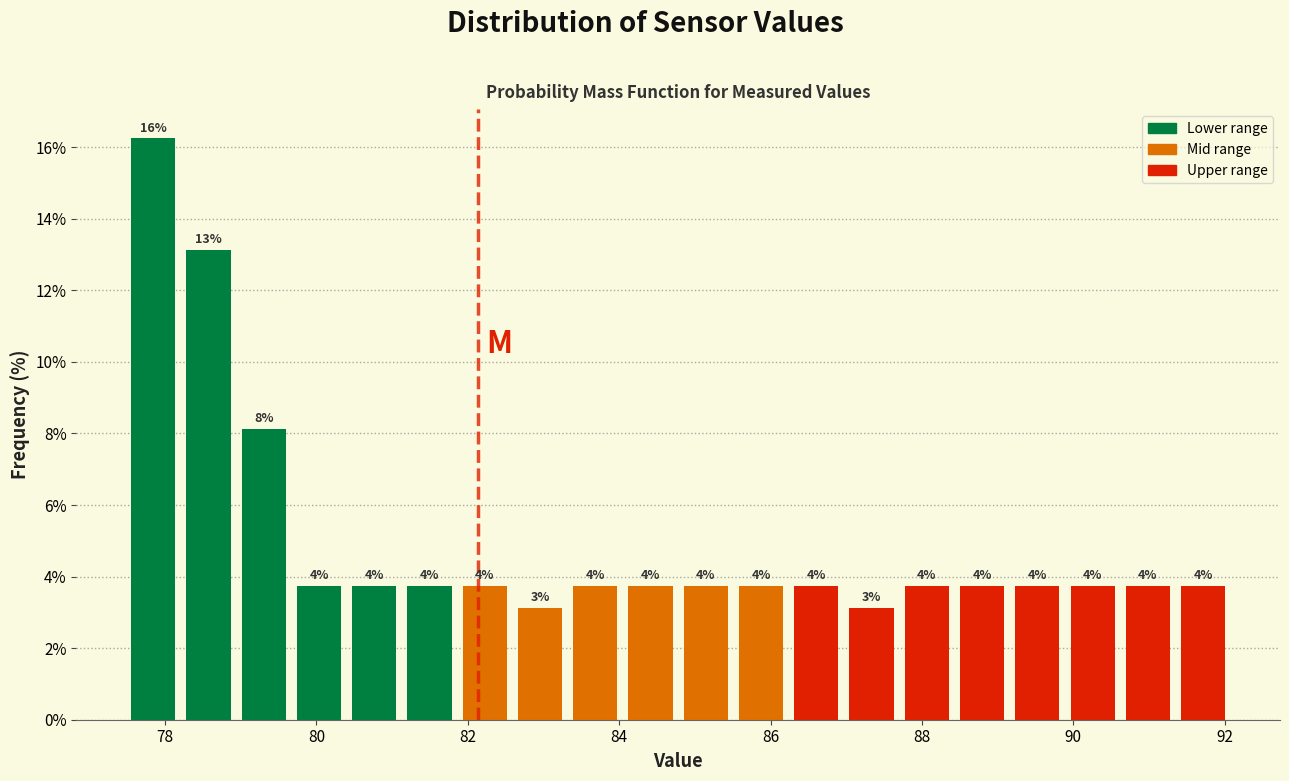

Around what value on the x-axis is the tallest bar? Give the approximate position of its centre, as read against the axis.

77.8